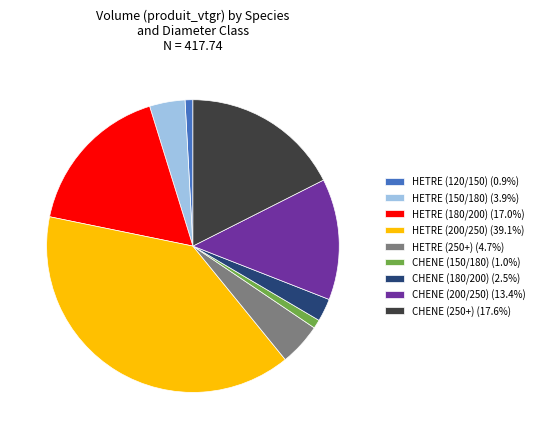

Do HETRE (120/150) (0.9%) and CHENE (200/250) (13.4%) together represent more than half of the pie?

No